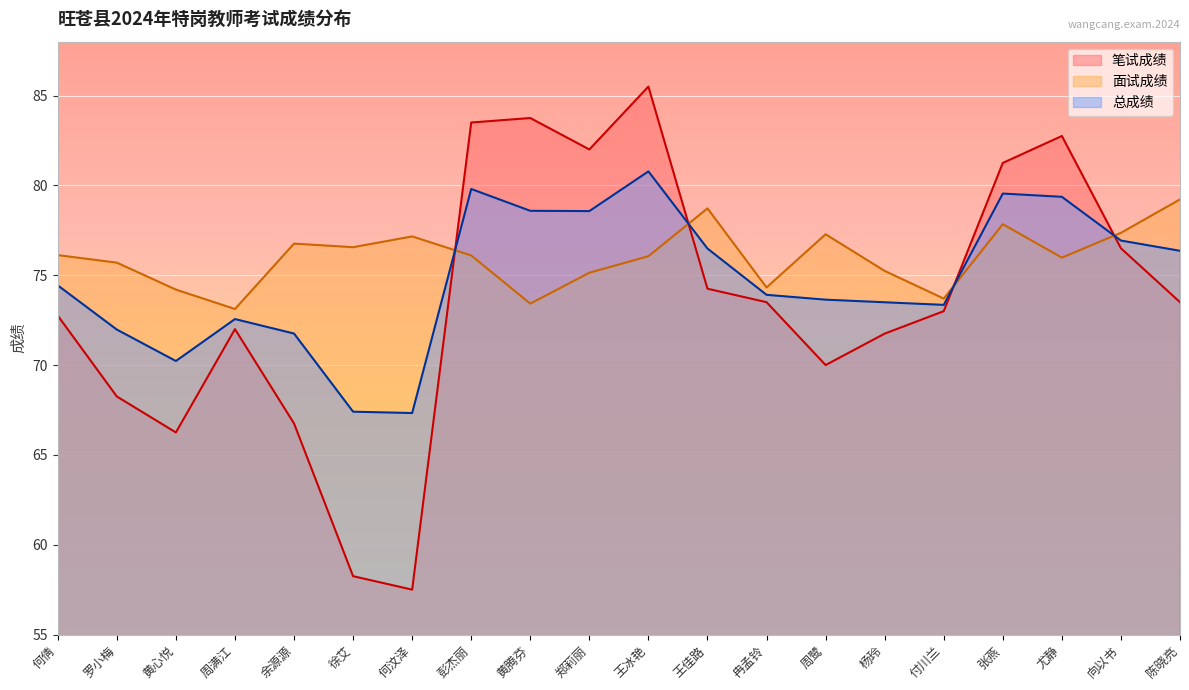

At how many categories does at least one series exceed 59?

20